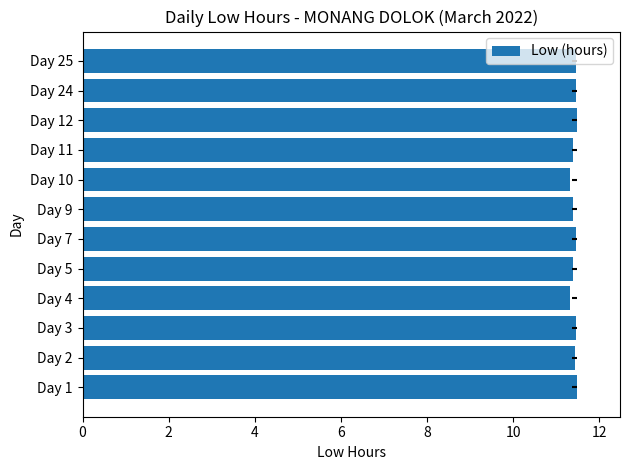

Between Day 25 and Day 12, which is larger?

Day 12